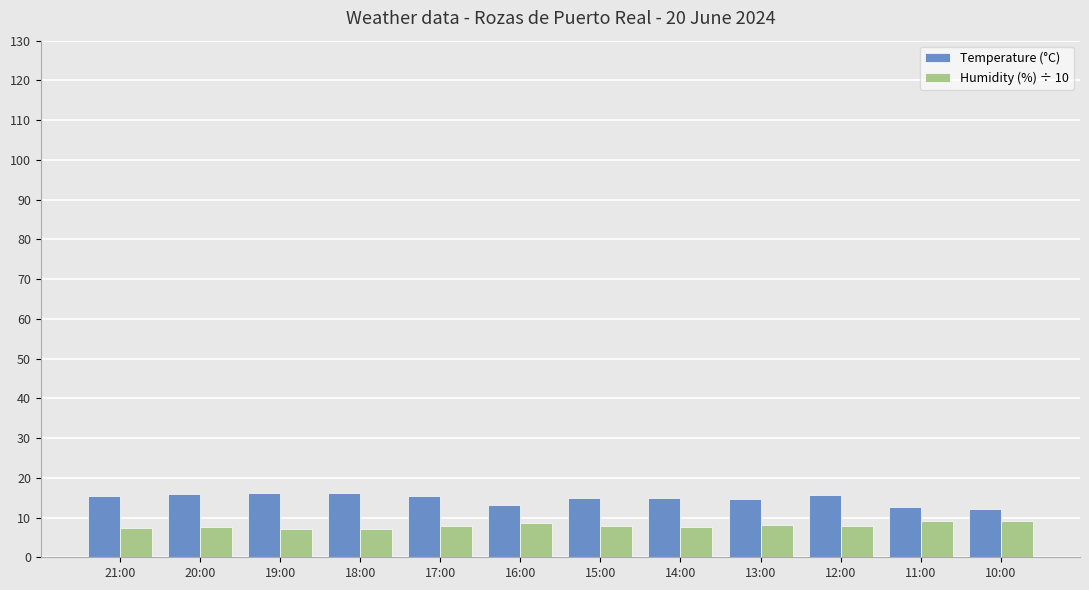

Is it true that Humidity (%) ÷ 10 equals 2.1 at 13:00?

False